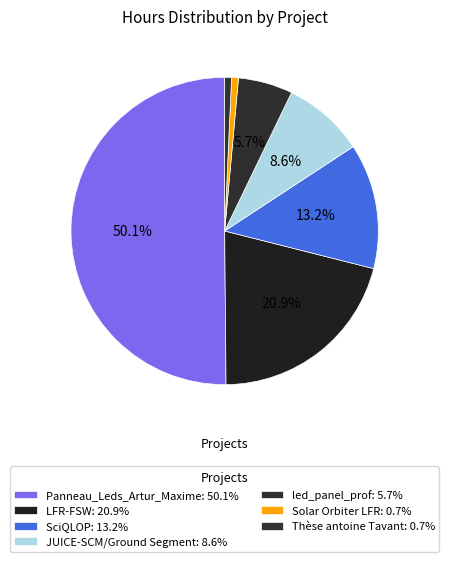

What percentage is the Solar Orbiter LFR slice, to the nearest percent?

1%